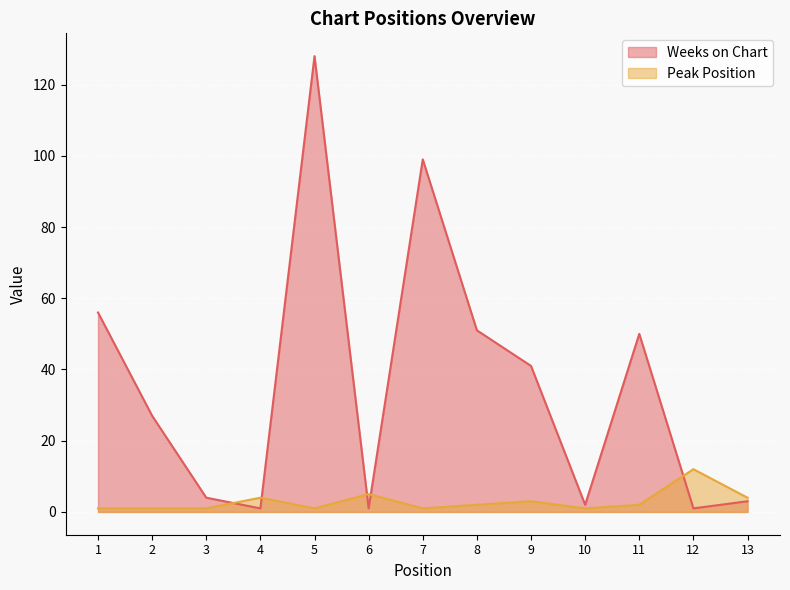

What are all the series names shown in the legend?

Weeks on Chart, Peak Position